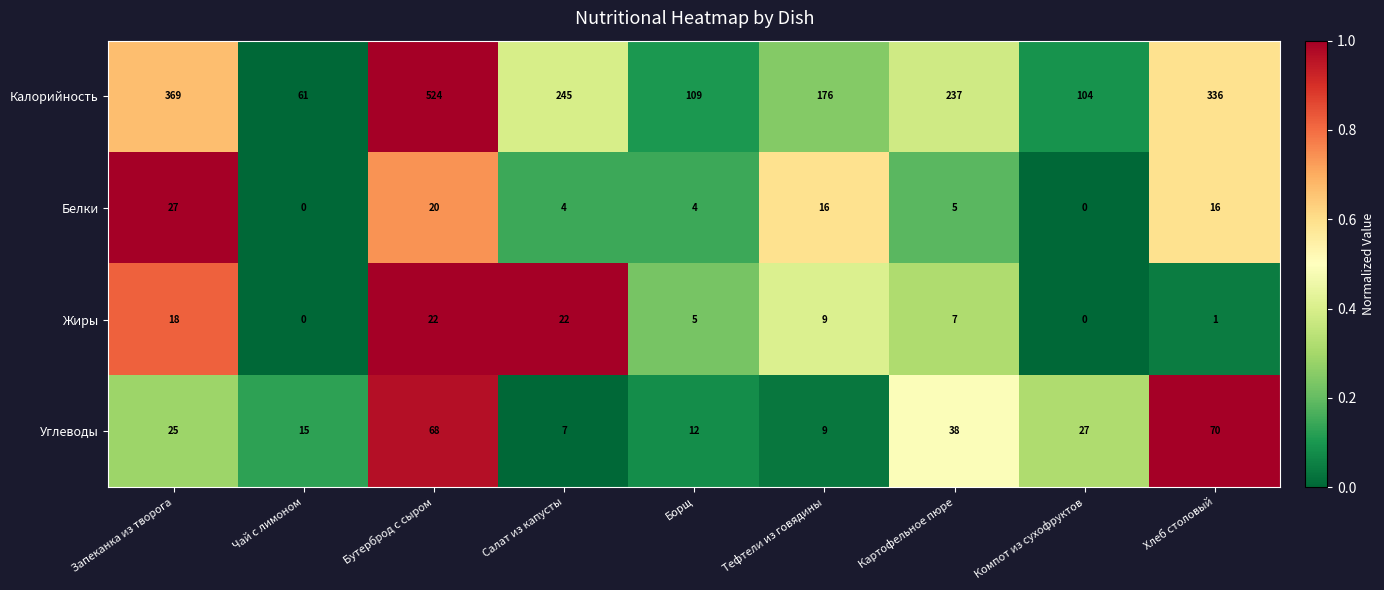

The Калорийность series shows 245 at Салат из капусты. True or false?

True